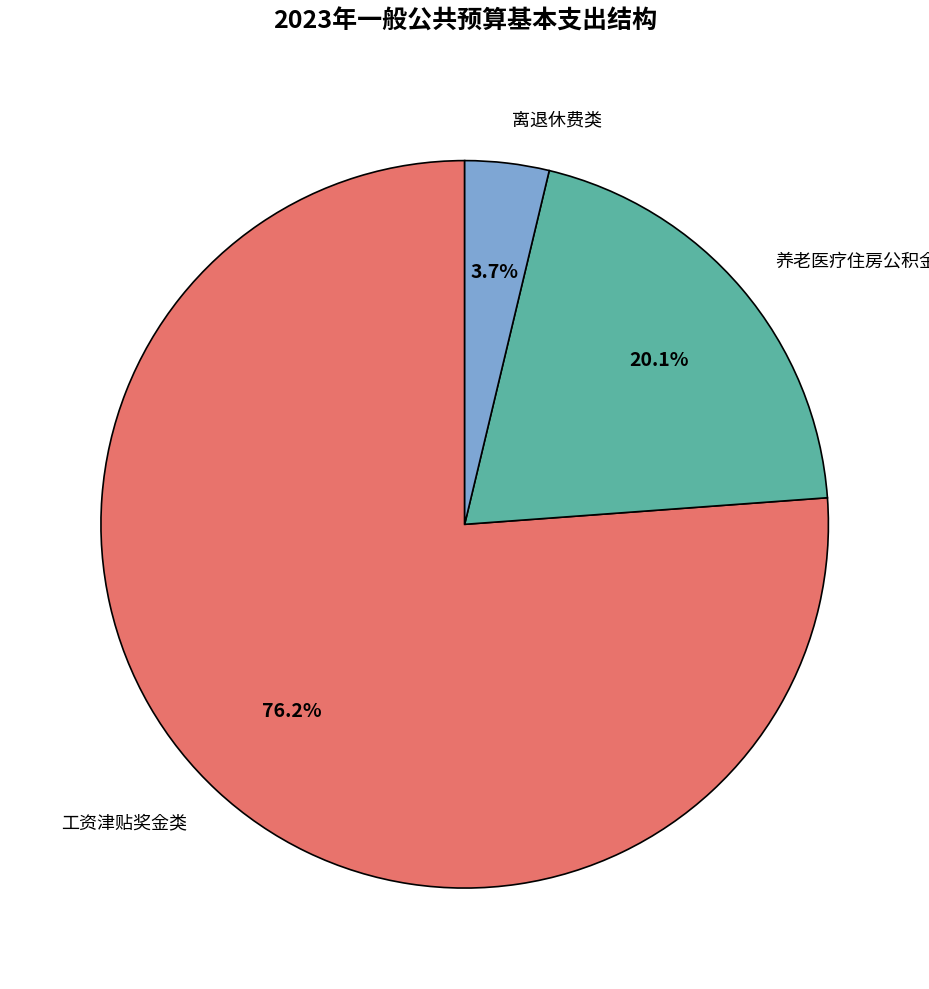

Count the number of slices in the pie.

3